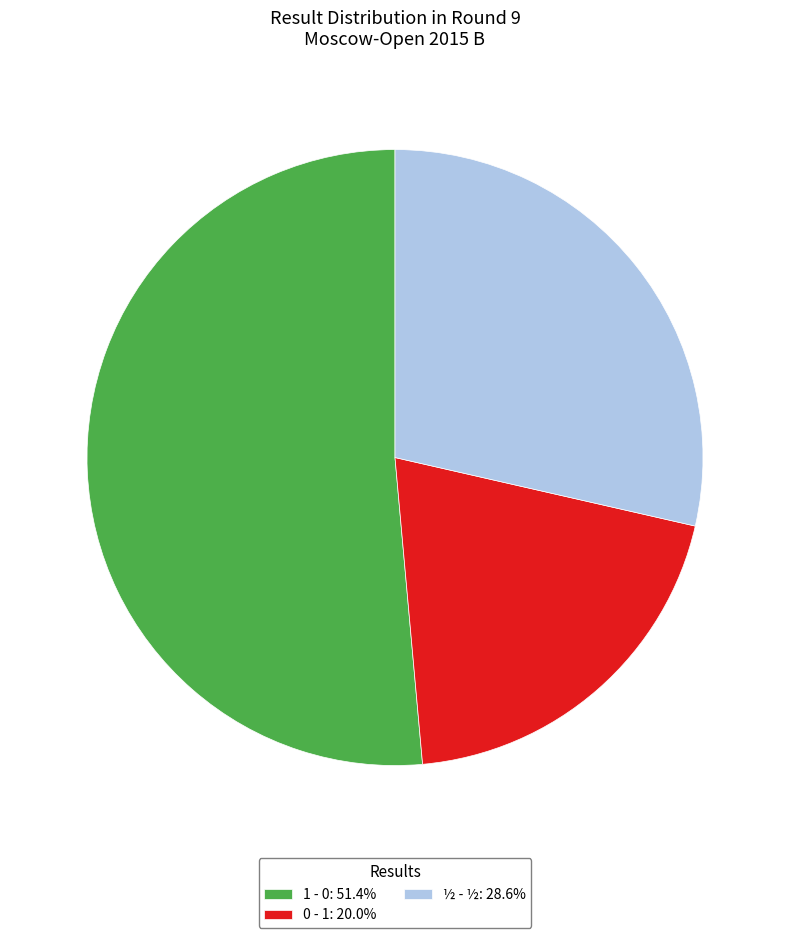

Rank the categories by value from highest to lowest.

1 - 0, ½ - ½, 0 - 1